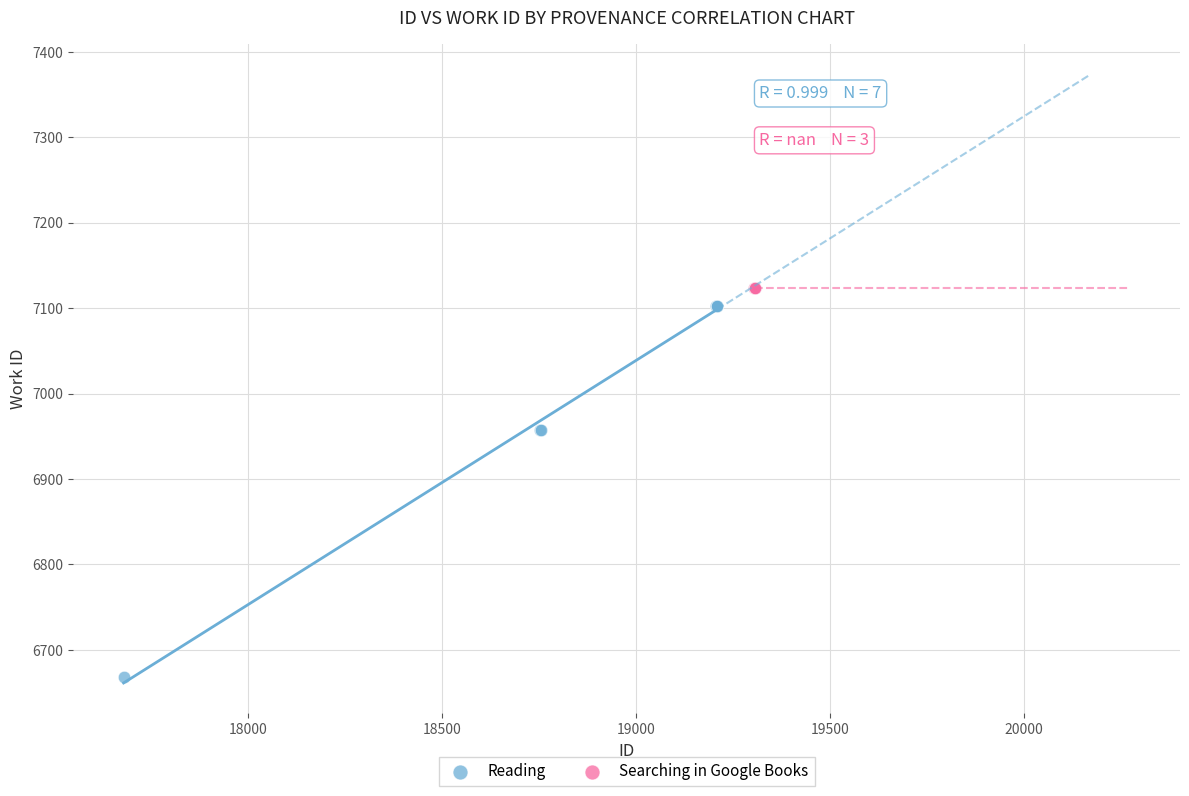

Which series contains the lowest Y value?

Reading